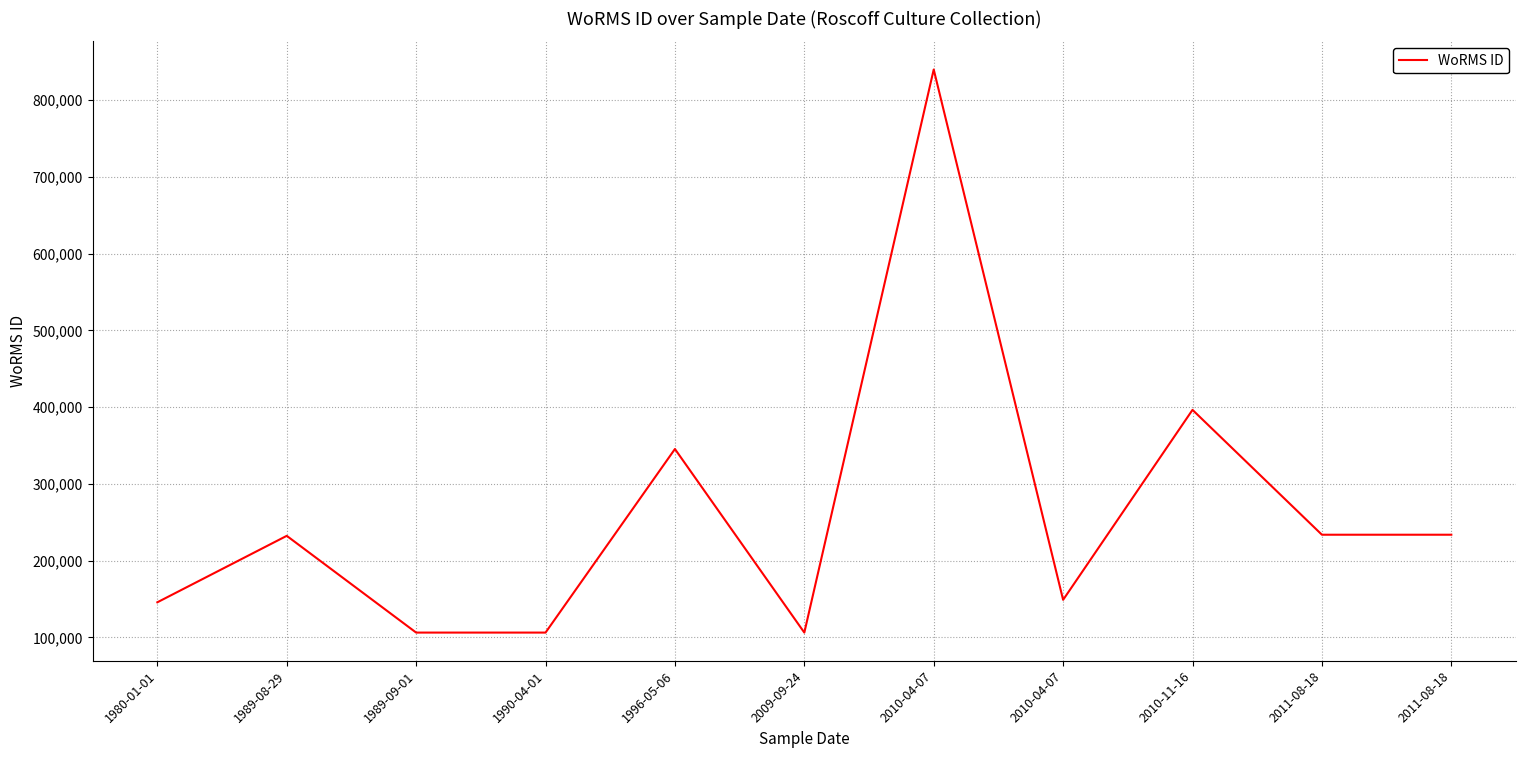

What is the difference between the maximum and minimum values?

733680